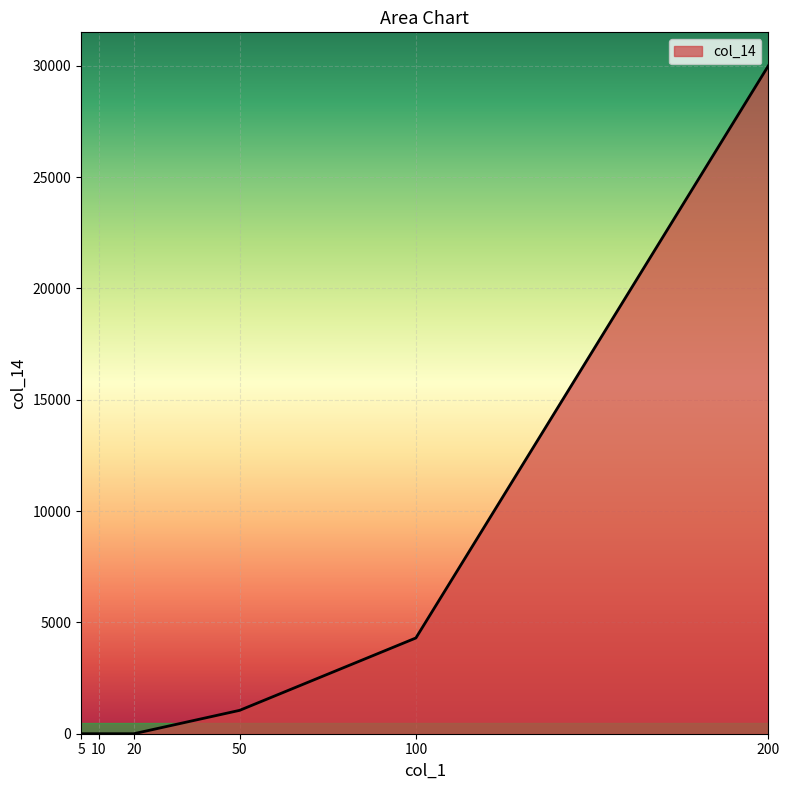

Which category has the lowest value across all series?

20